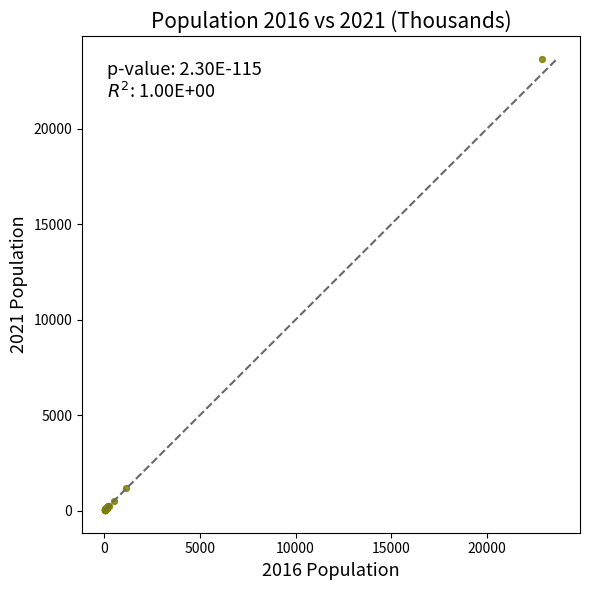

What Y value in the scatter plot is closest to 11854?

1198.0